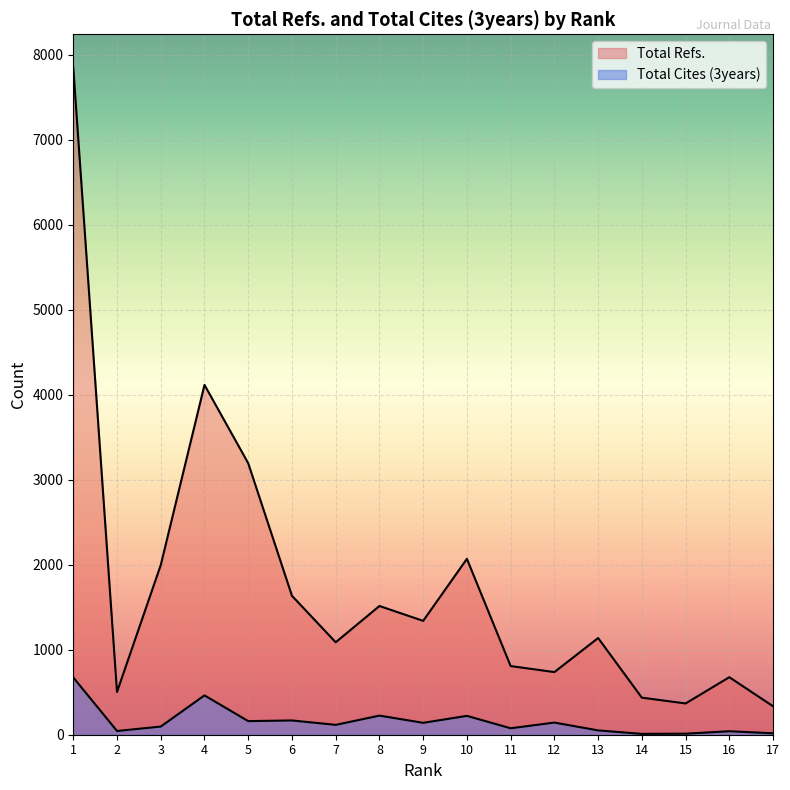

At which label does Total Refs. reach its peak?

1